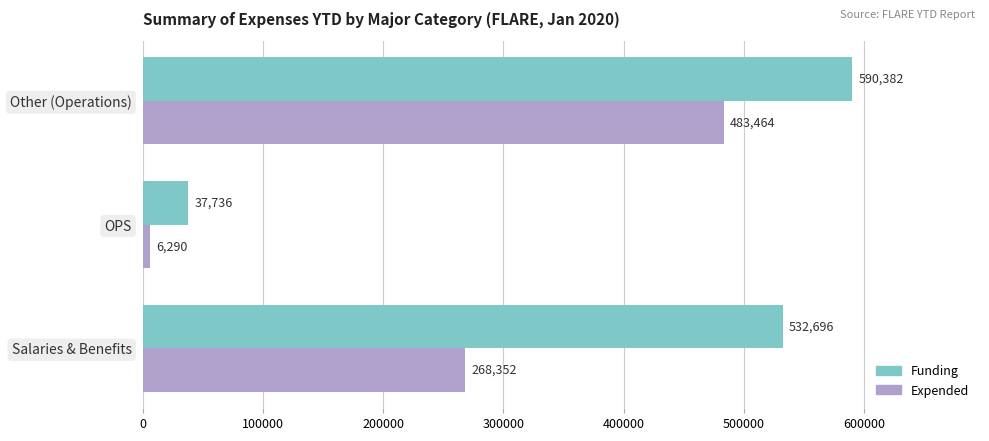

How many data points in Funding are less than 532696?

1